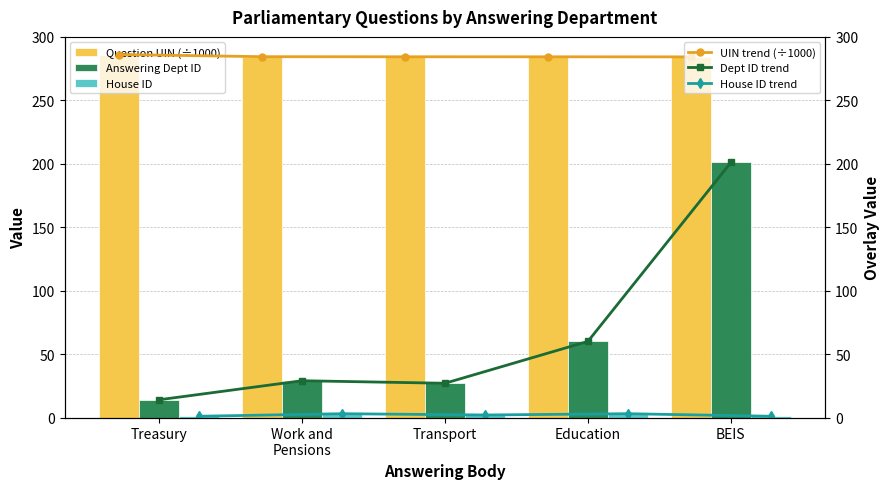

The value of Question UIN (÷1000) at Treasury is 286.1. True or false?

True